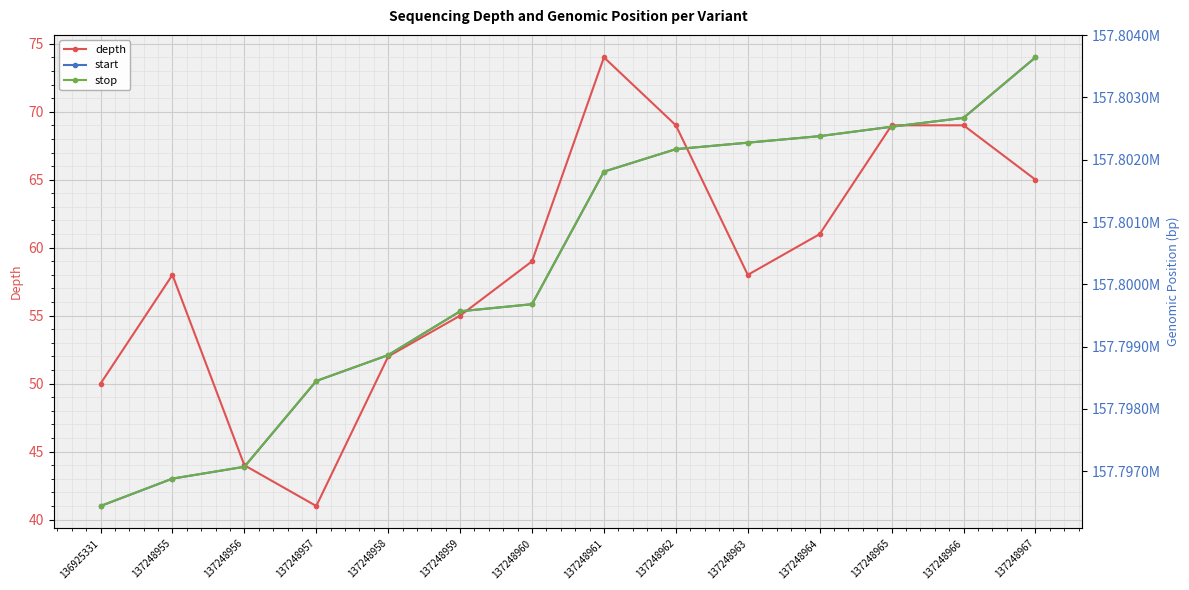

How many categories are shown in the chart?

14